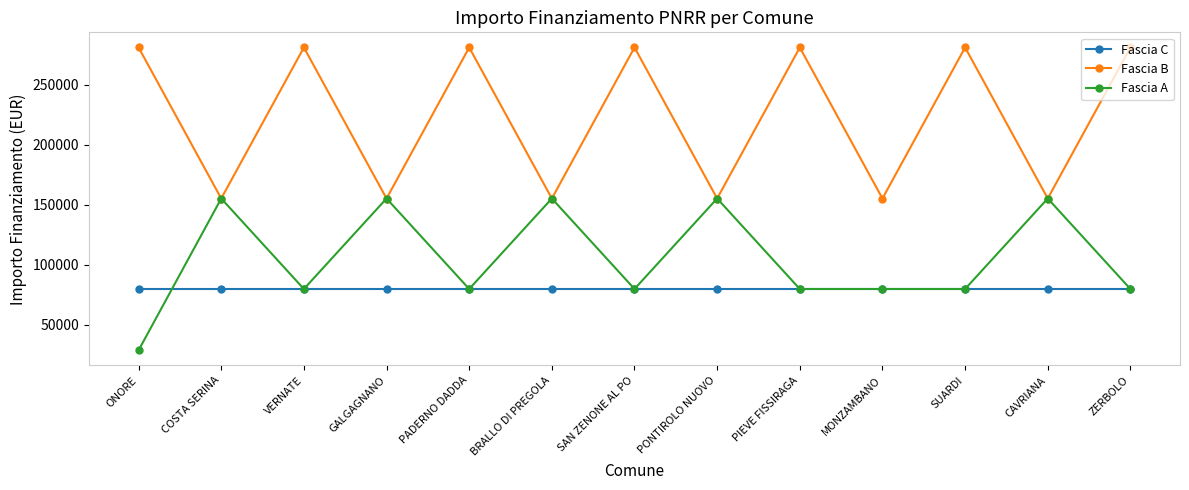

Is this an area chart (filled region under the line)?

No